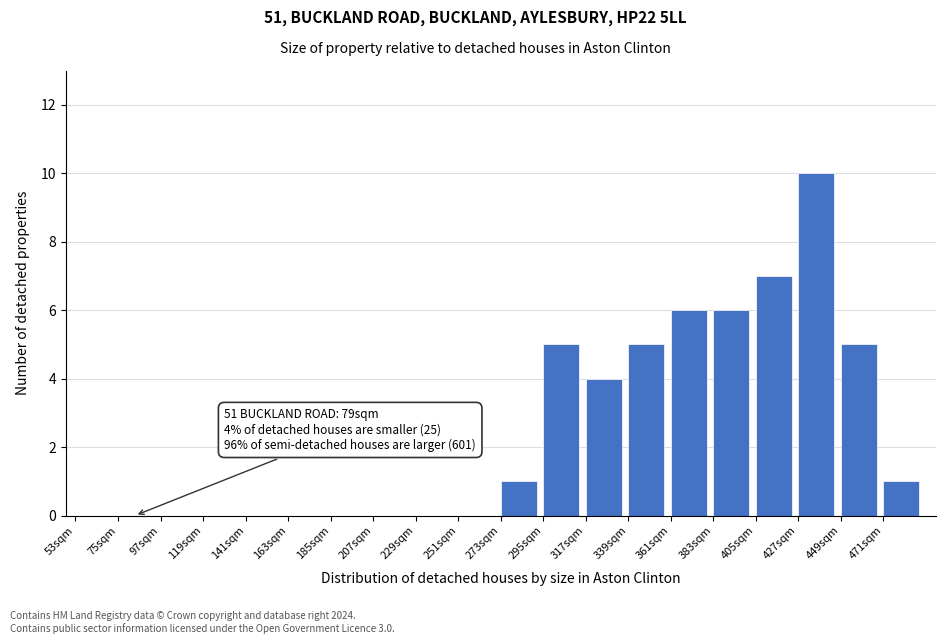

Which range on the x-axis has the tallest bar?

427 to 449